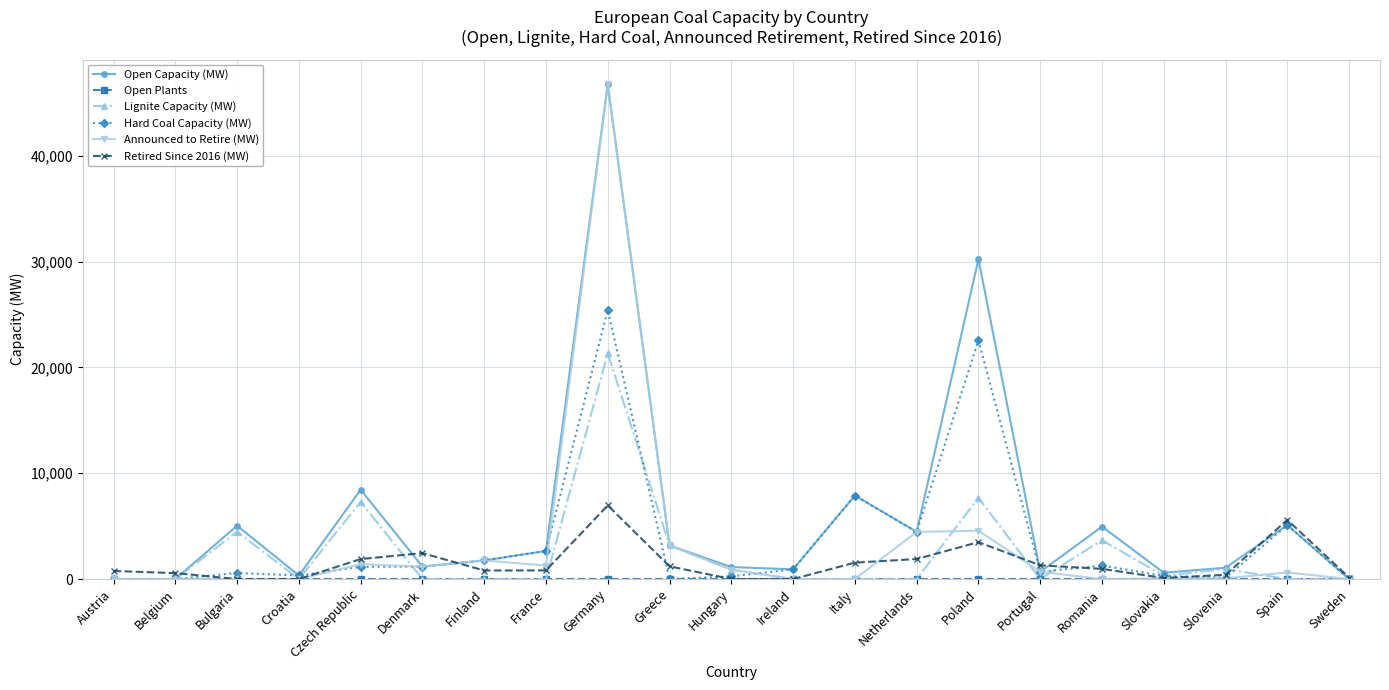

The Announced to Retire (MW) series shows 0 at Sweden. True or false?

True